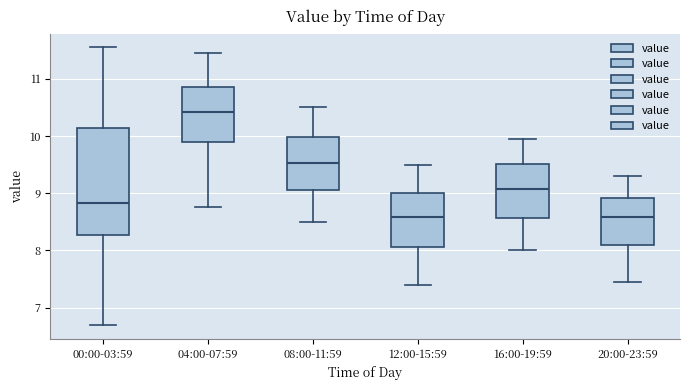

Where does the upper whisker of the box for 04:00-07:59 end on the y-axis? The values are not printed on the chart, so give them approximately, as read against the axis.

11.5